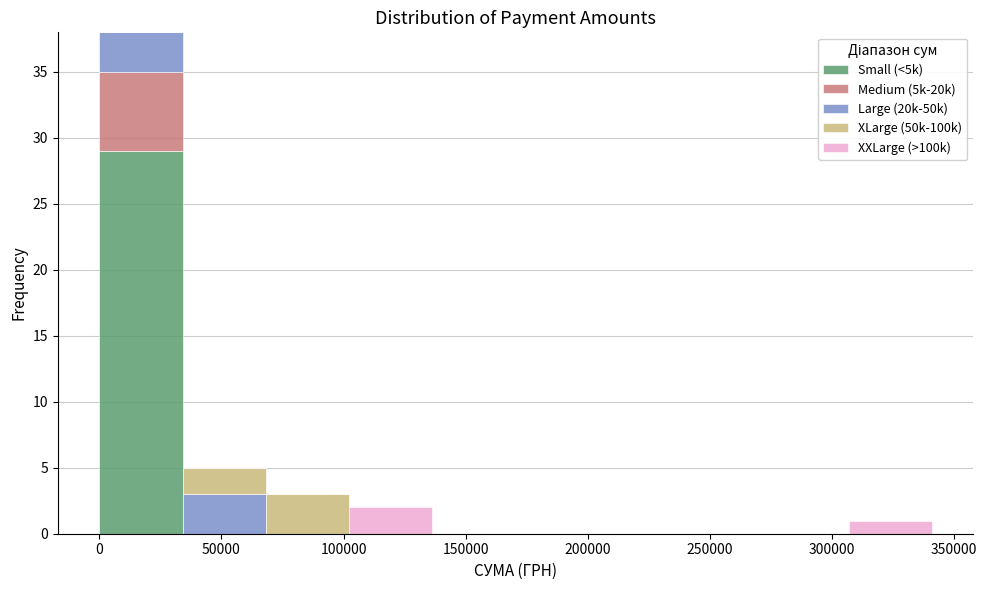

What is the total height of the stacked bar covering 305000 to 340000 on the x-axis? Neither the bar edges nor the heights are printed on the chart, so give them approximately, as read against the axes.

1